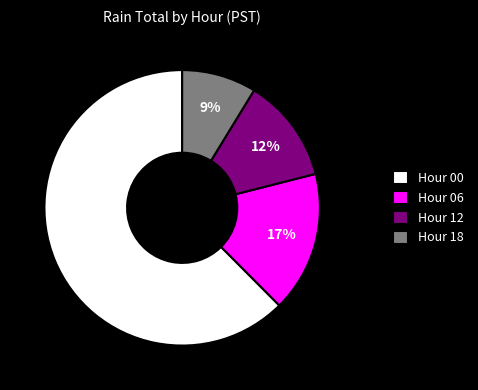

Rank the categories by value from highest to lowest.

Hour 00, Hour 06, Hour 12, Hour 18